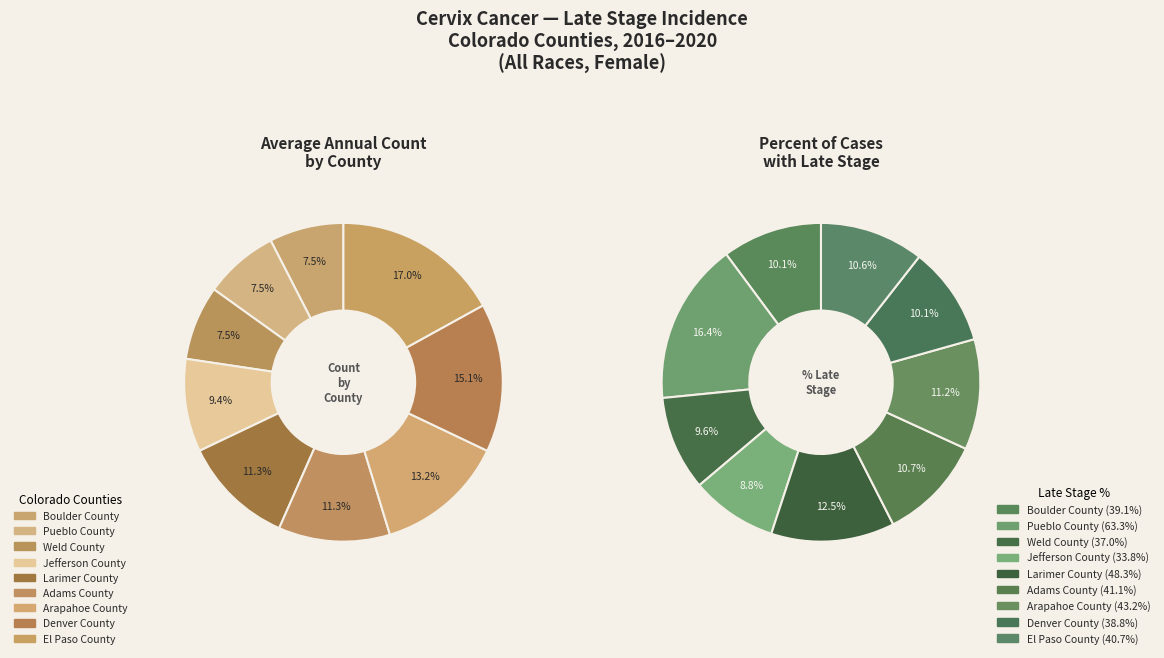

Rank the categories by value from lowest to highest.

Boulder County, Pueblo County, Weld County, Jefferson County, Larimer County, Adams County, Arapahoe County, Denver County, El Paso County